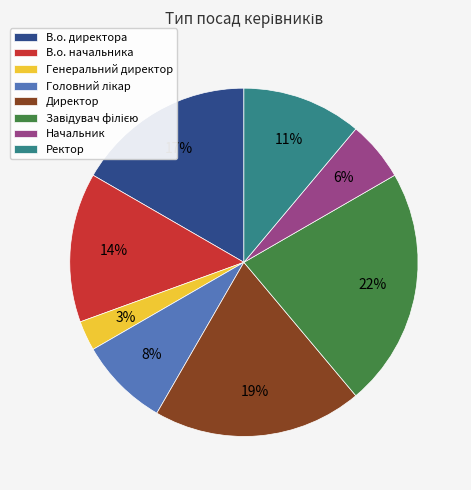

To the nearest percent, what is the combined percentage of Ректор and В.о. директора?

28%